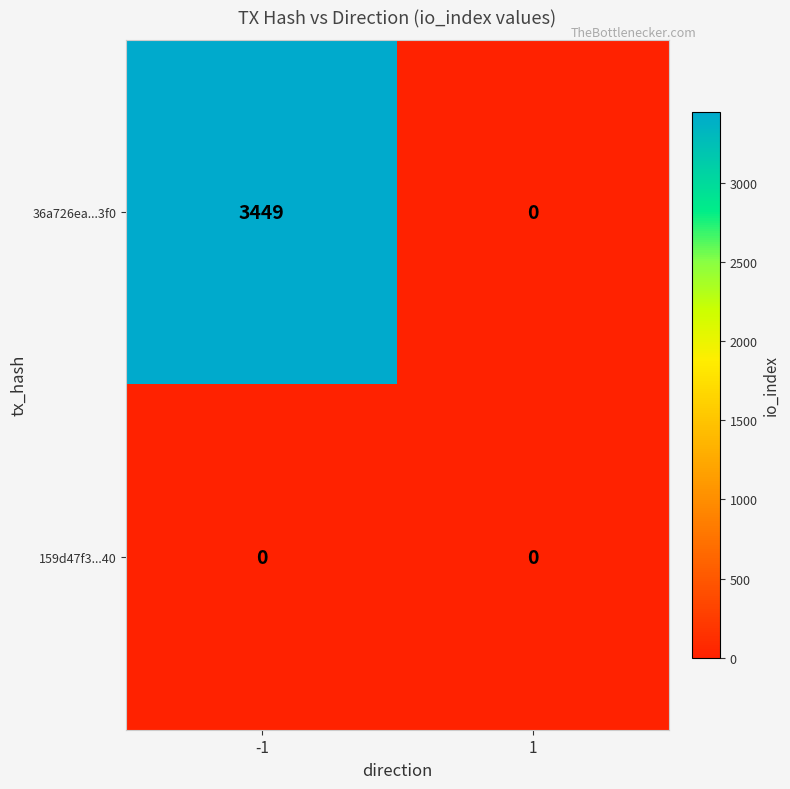

How many categories are shown in the chart?

2